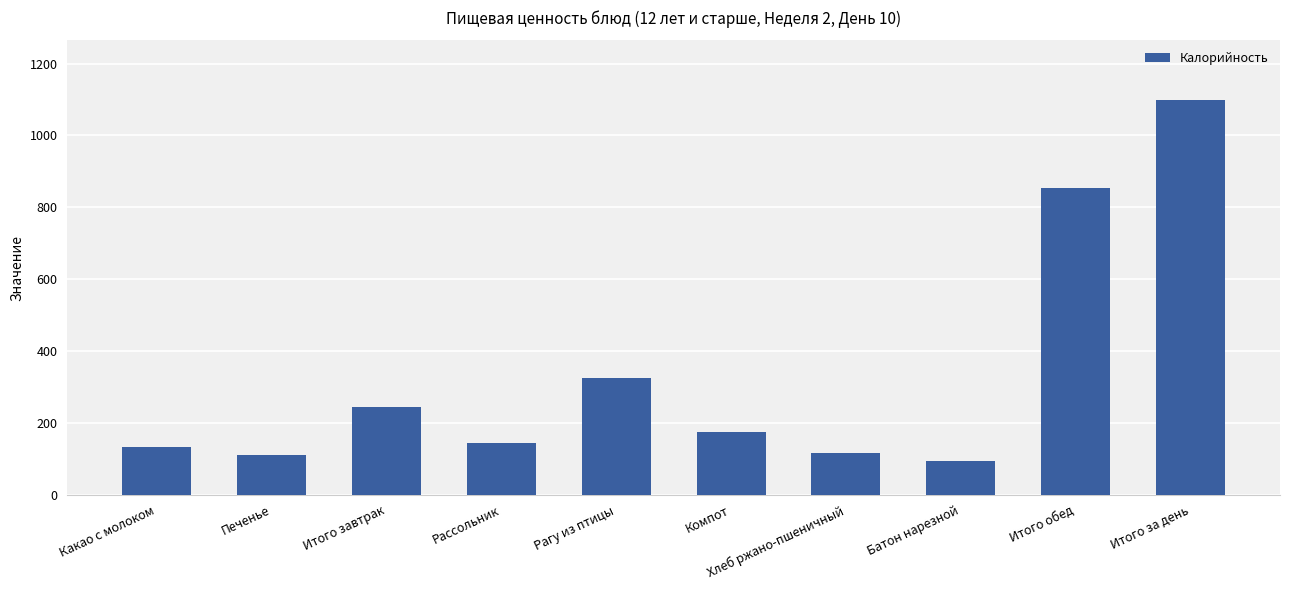

Reading left to right, transcribe all the data shown in this chart.

134.0	110.6	244.6	143.5	323.8	176.0	117.4	94.4	855.1	1099.7